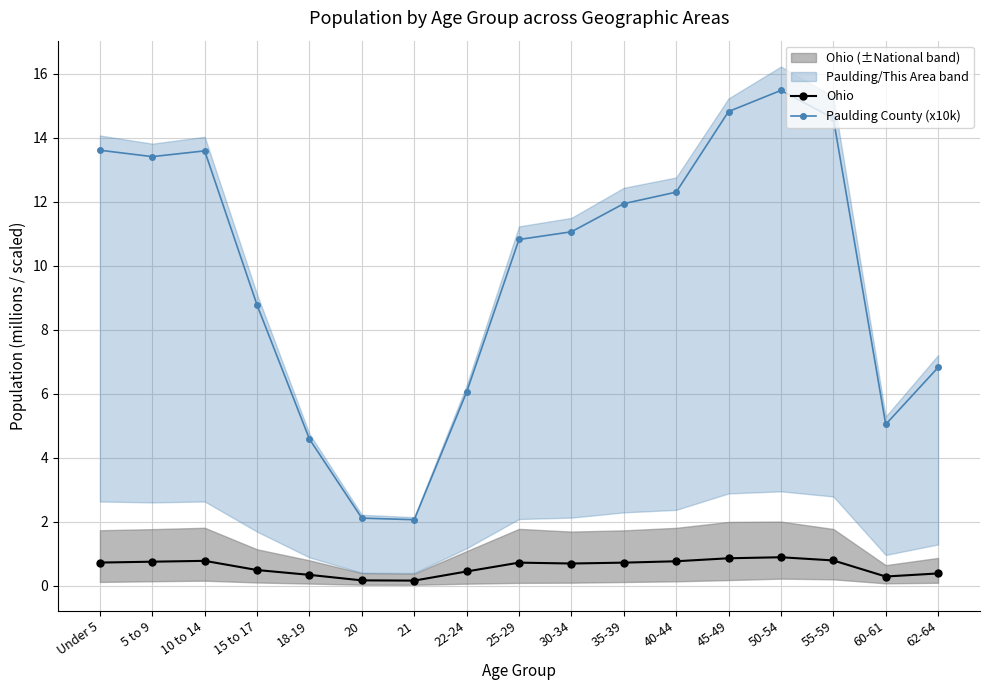

What is the sum of all Paulding County (x10k) values?

167.1